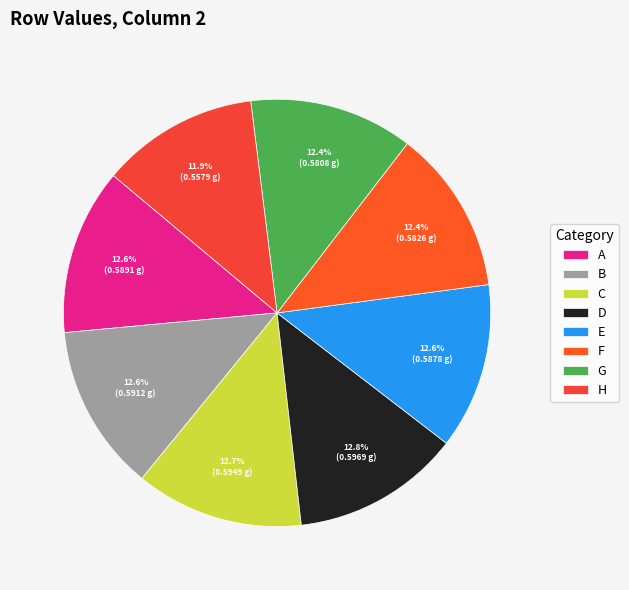

What is the largest slice in the pie chart?

D